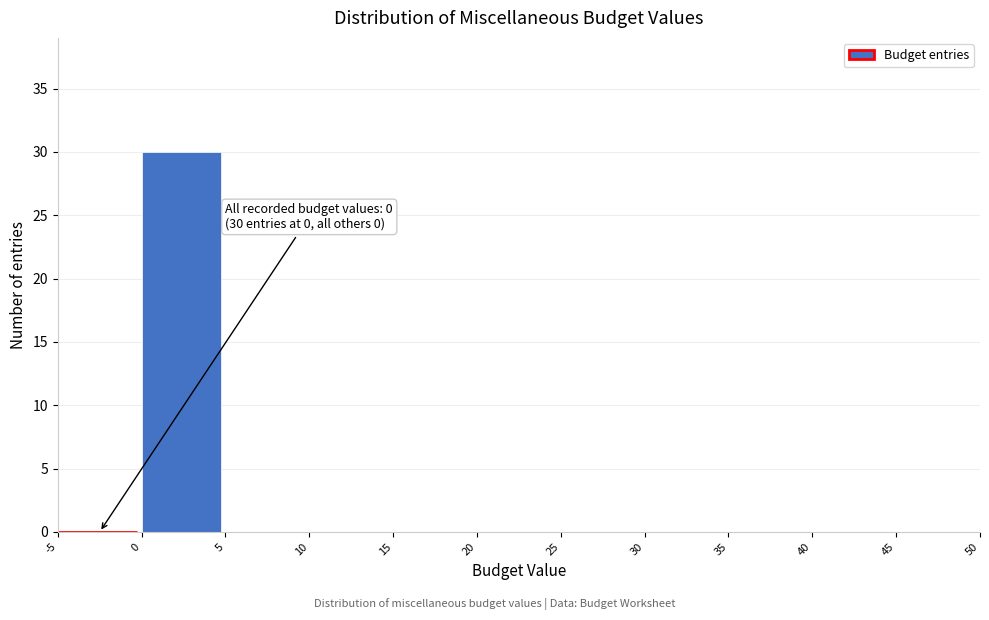

Over which range of the x-axis is the bar tallest?

0 to 5